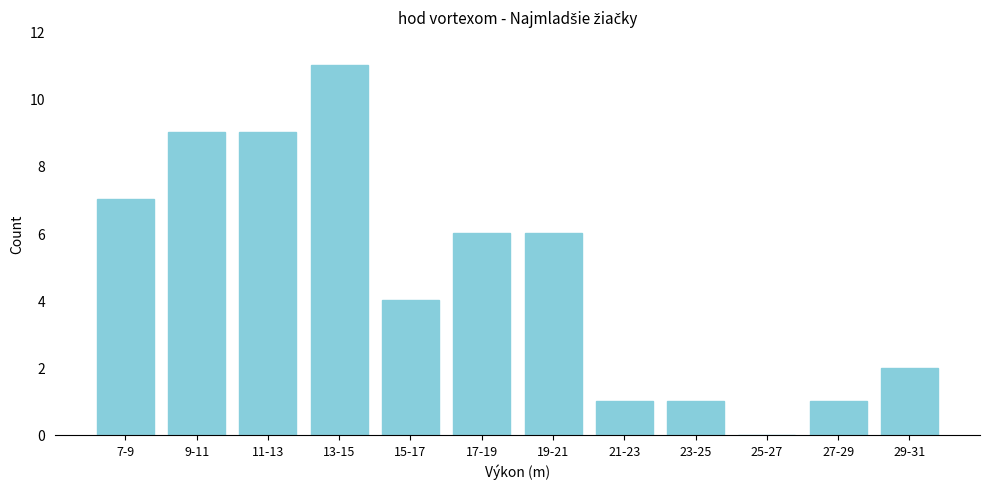

Reading left to right, list all the values displayed in this chart.

7-9=7	9-11=9	11-13=9	13-15=11	15-17=4	17-19=6	19-21=6	21-23=1	23-25=1	25-27=0	27-29=1	29-31=2